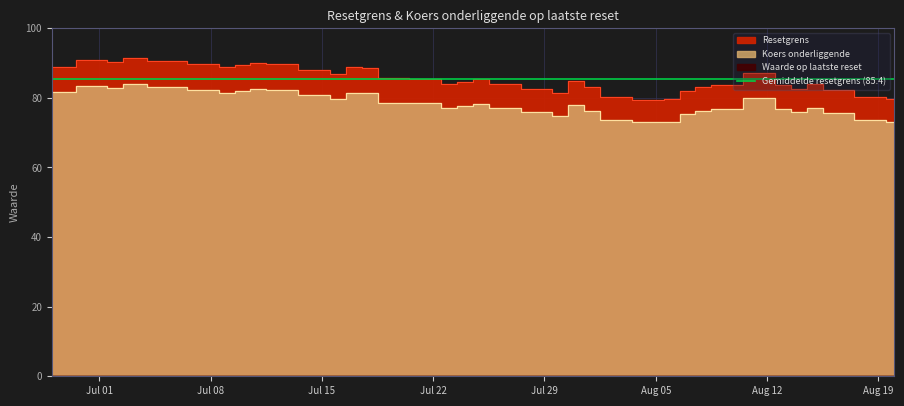

What is the value of the Koers onderliggende point at the 5th from the left?

83.2